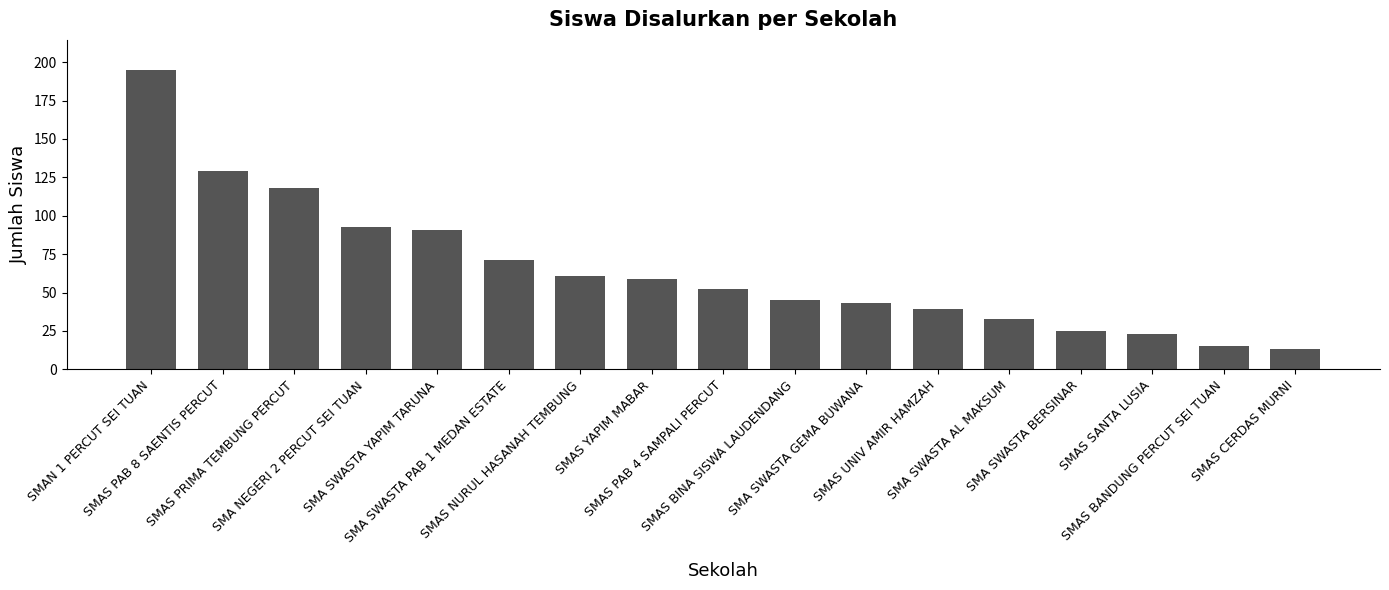

What is the difference between the second highest and second lowest values?

114